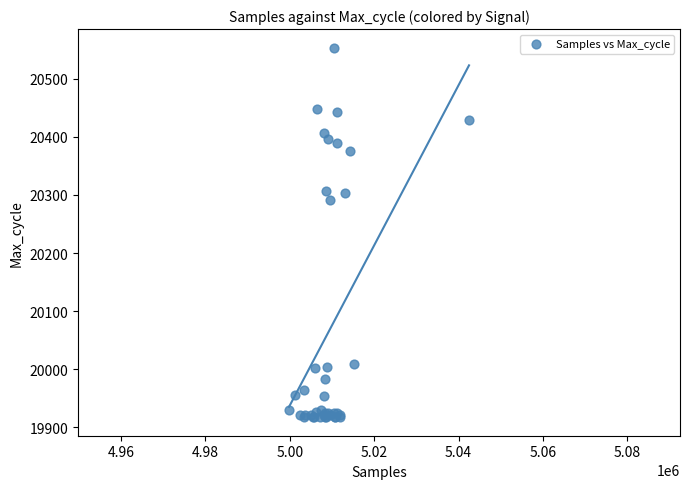

What Y value in the scatter plot is closest to 20235?

20292